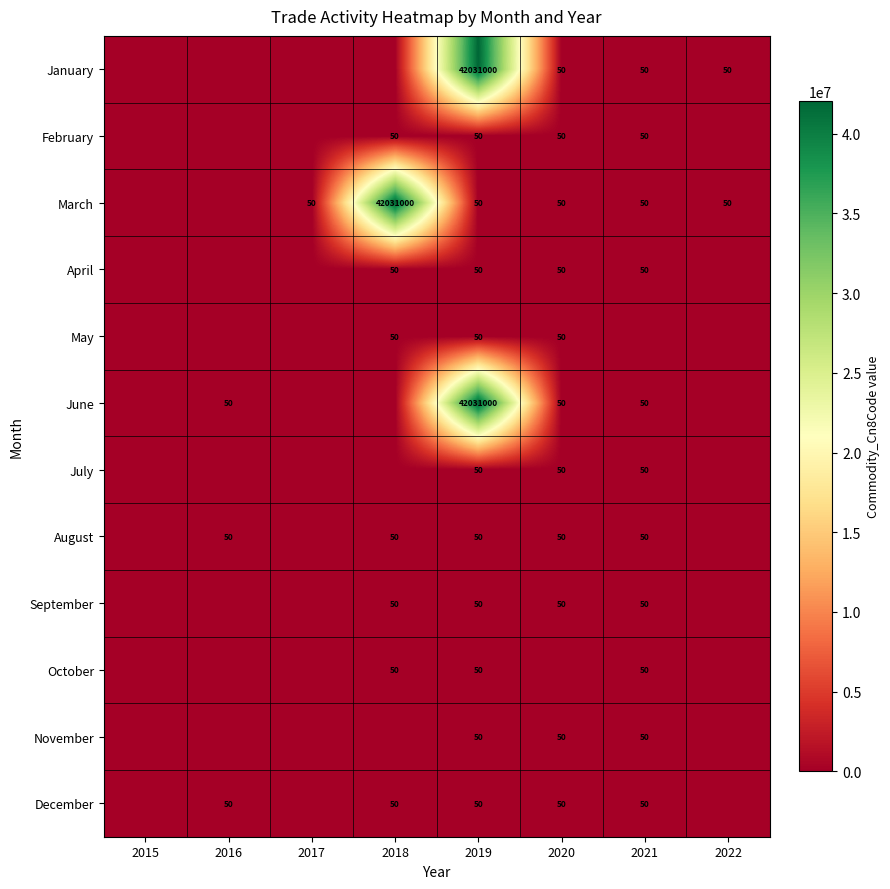

What is the spread (max minus min) of values at 2018?

42031000